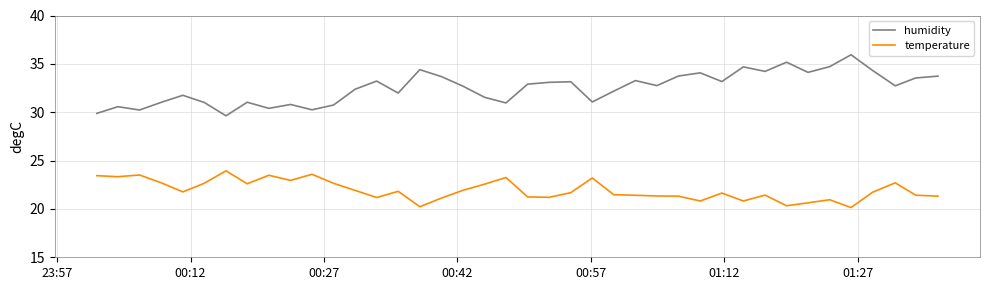

What are all the series names shown in the legend?

humidity, temperature